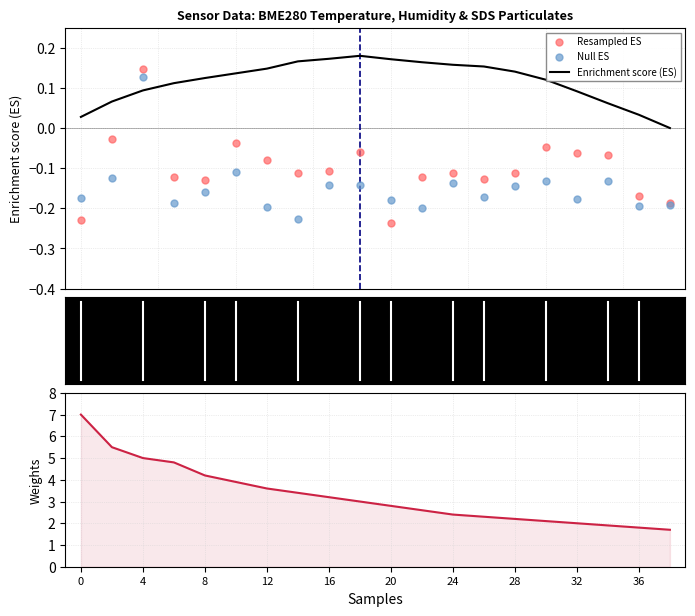

Is the value of Enrichment score (ES) at 10 greater than the value of Null ES at 17?

Yes